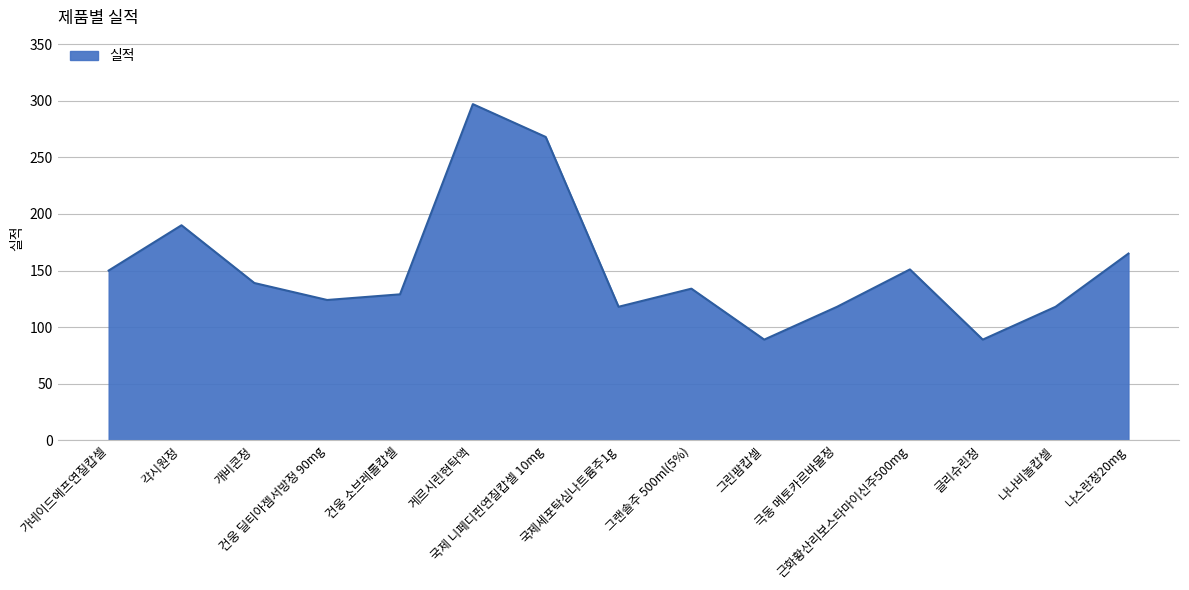

What is the difference between the maximum and minimum values?

208